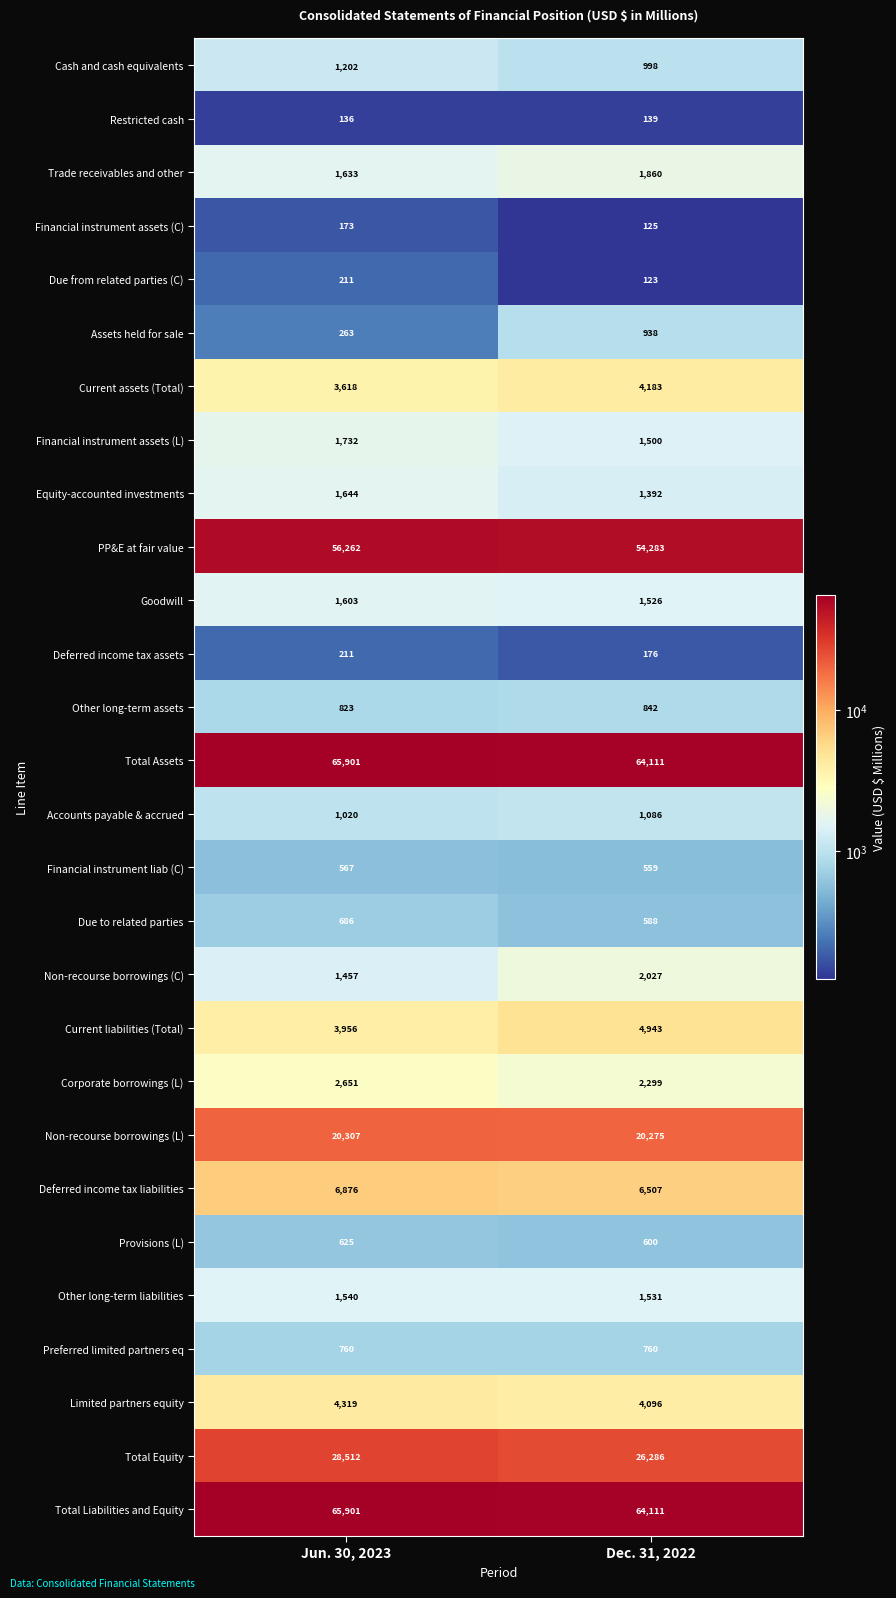

What is the difference between the Deferred income tax liabilities values at Dec. 31, 2022 and Jun. 30, 2023?

369